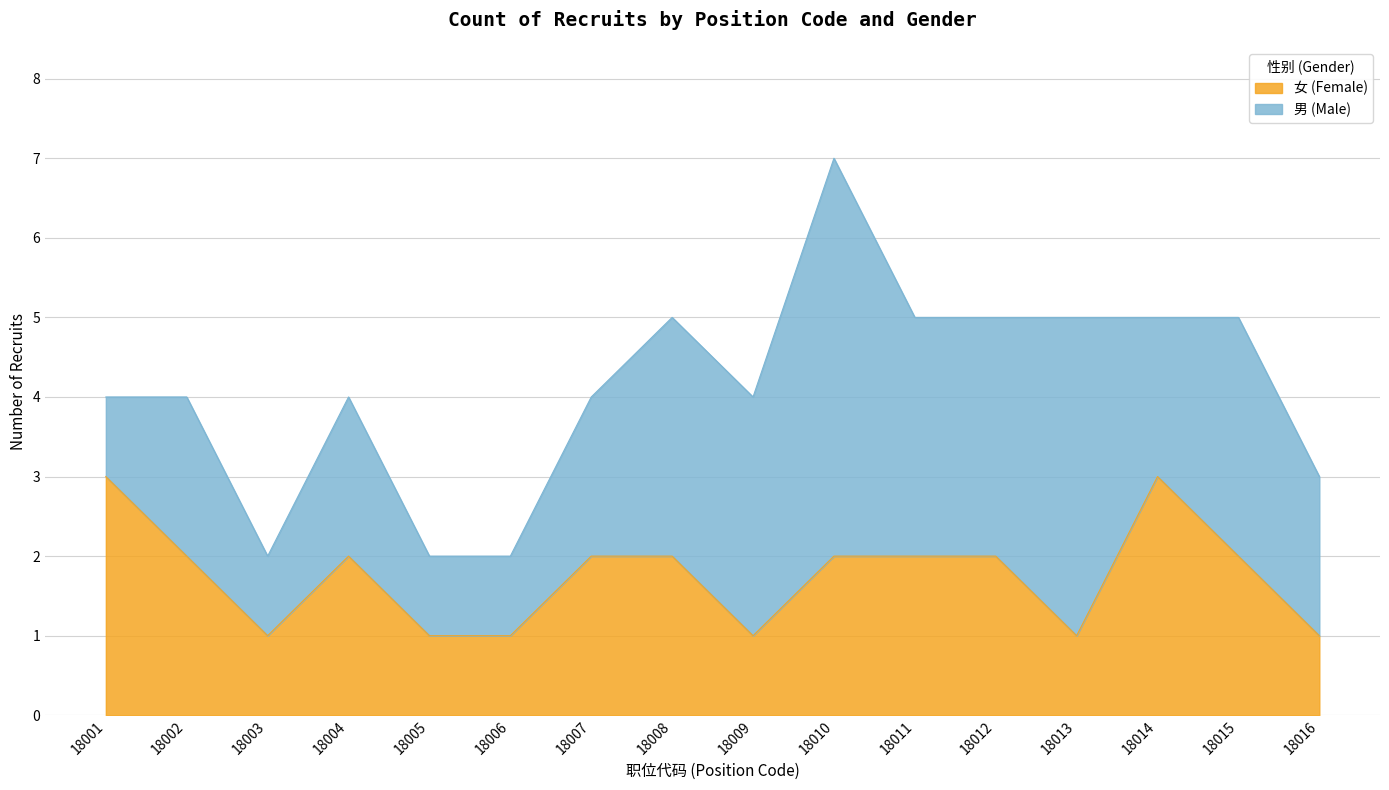

How many lines are shown in the chart?

2